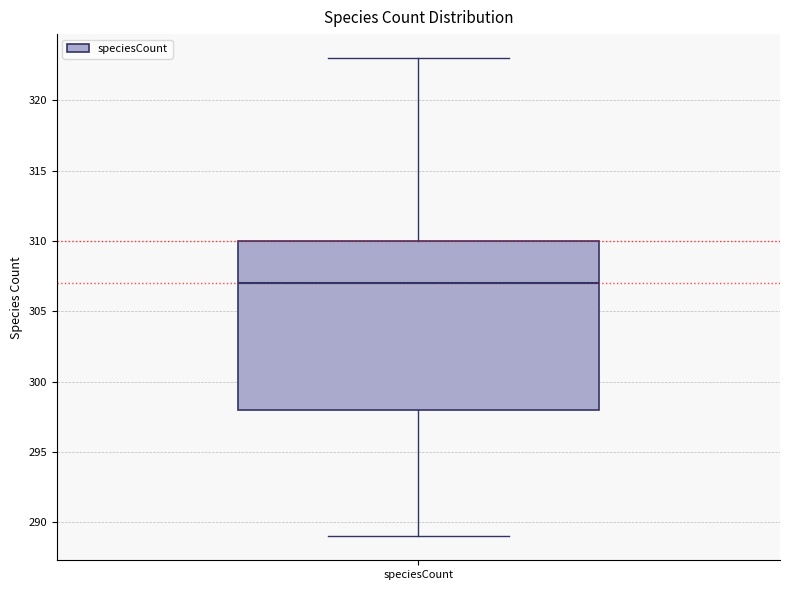

Where does the upper whisker of the box for speciesCount end on the y-axis? The values are not printed on the chart, so give them approximately, as read against the axis.

323